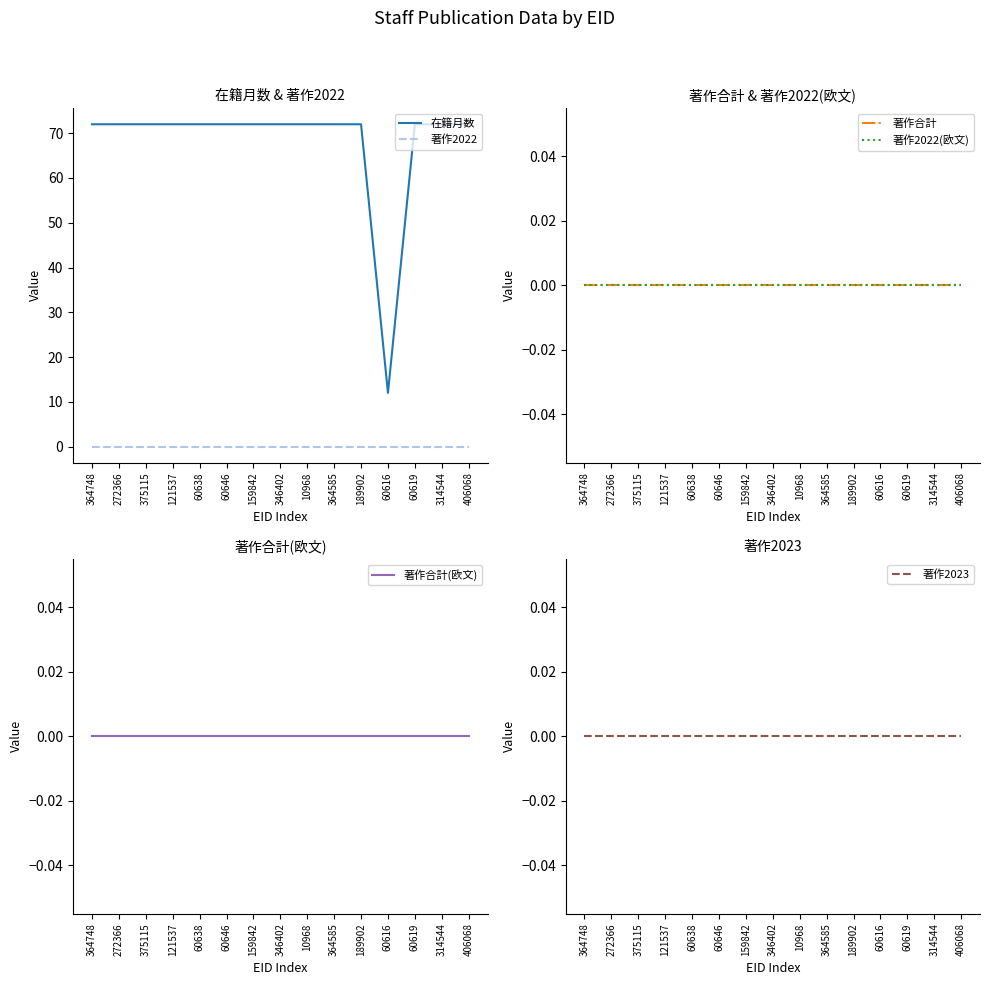

Is it true that 在籍月数 equals 72 at 121537?

True